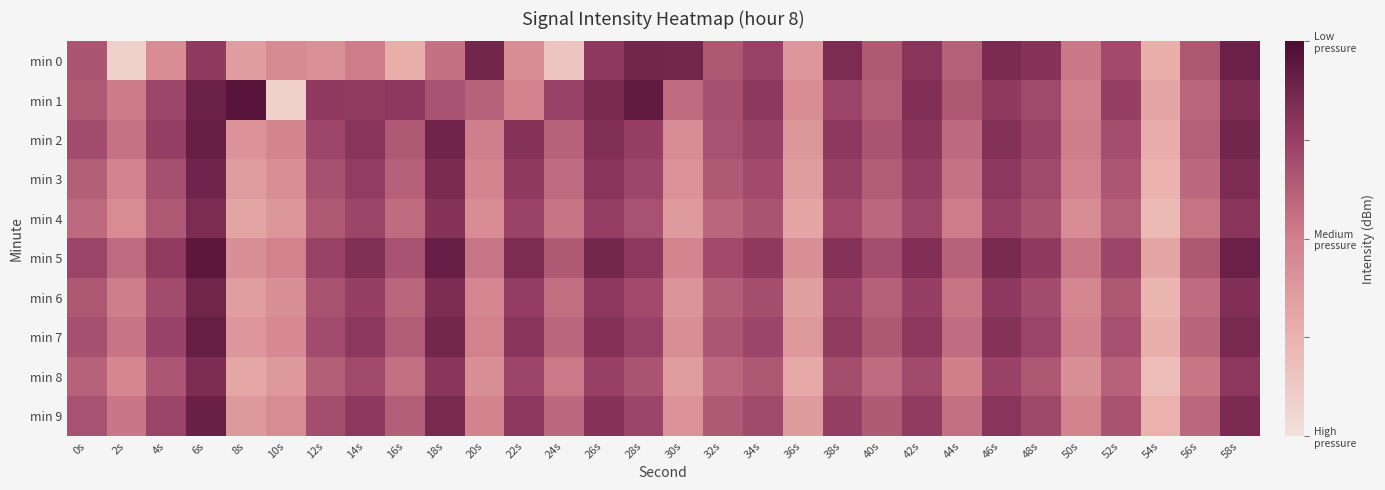

What is the total value across all series at 24s?

-1327.6